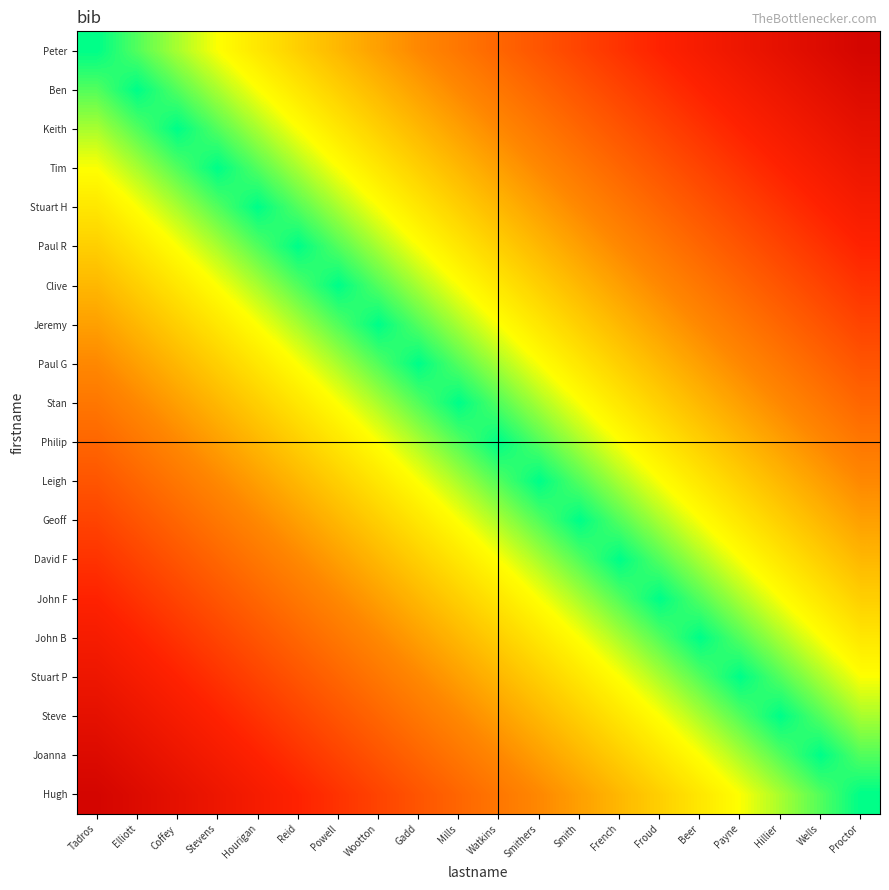

Reading left to right, transcribe all the data shown in this chart.

Peter: Tadros=0.0	Elliott=0.1	Coffey=0.1	Stevens=0.1	Hourigan=0.2	Reid=0.2	Powell=0.3	Wootton=0.3	Gadd=0.4	Mills=0.5	Watkins=0.5	Smithers=0.6	Smith=0.6	French=0.7	Froud=0.7	Beer=0.8	Payne=0.8	Hillier=0.8	Wells=0.9	Proctor=0.9
Ben: Tadros=0.1	Elliott=0.0	Coffey=0.1	Stevens=0.1	Hourigan=0.2	Reid=0.2	Powell=0.2	Wootton=0.3	Gadd=0.4	Mills=0.4	Watkins=0.5	Smithers=0.5	Smith=0.5	French=0.6	Froud=0.6	Beer=0.7	Payne=0.8	Hillier=0.8	Wells=0.8	Proctor=0.9
Keith: Tadros=0.1	Elliott=0.1	Coffey=0.0	Stevens=0.0	Hourigan=0.1	Reid=0.1	Powell=0.2	Wootton=0.2	Gadd=0.3	Mills=0.3	Watkins=0.4	Smithers=0.5	Smith=0.5	French=0.6	Froud=0.6	Beer=0.7	Payne=0.7	Hillier=0.8	Wells=0.8	Proctor=0.8
Tim: Tadros=0.1	Elliott=0.1	Coffey=0.0	Stevens=0.0	Hourigan=0.1	Reid=0.1	Powell=0.1	Wootton=0.2	Gadd=0.2	Mills=0.3	Watkins=0.3	Smithers=0.4	Smith=0.4	French=0.5	Froud=0.5	Beer=0.6	Payne=0.7	Hillier=0.7	Wells=0.8	Proctor=0.8
Stuart H: Tadros=0.2	Elliott=0.2	Coffey=0.1	Stevens=0.1	Hourigan=0.0	Reid=0.0	Powell=0.1	Wootton=0.1	Gadd=0.2	Mills=0.2	Watkins=0.3	Smithers=0.4	Smith=0.4	French=0.5	Froud=0.5	Beer=0.6	Payne=0.6	Hillier=0.6	Wells=0.7	Proctor=0.8
Paul R: Tadros=0.2	Elliott=0.2	Coffey=0.1	Stevens=0.1	Hourigan=0.0	Reid=0.0	Powell=0.0	Wootton=0.1	Gadd=0.2	Mills=0.2	Watkins=0.2	Smithers=0.3	Smith=0.3	French=0.4	Froud=0.4	Beer=0.5	Payne=0.6	Hillier=0.6	Wells=0.7	Proctor=0.7
Clive: Tadros=0.3	Elliott=0.2	Coffey=0.2	Stevens=0.1	Hourigan=0.1	Reid=0.0	Powell=0.0	Wootton=0.0	Gadd=0.1	Mills=0.2	Watkins=0.2	Smithers=0.3	Smith=0.3	French=0.4	Froud=0.4	Beer=0.5	Payne=0.5	Hillier=0.6	Wells=0.6	Proctor=0.6
Jeremy: Tadros=0.3	Elliott=0.3	Coffey=0.2	Stevens=0.2	Hourigan=0.1	Reid=0.1	Powell=0.0	Wootton=0.0	Gadd=0.1	Mills=0.1	Watkins=0.2	Smithers=0.2	Smith=0.2	French=0.3	Froud=0.3	Beer=0.4	Payne=0.5	Hillier=0.5	Wells=0.6	Proctor=0.6
Paul G: Tadros=0.4	Elliott=0.4	Coffey=0.3	Stevens=0.2	Hourigan=0.2	Reid=0.2	Powell=0.1	Wootton=0.1	Gadd=0.0	Mills=0.0	Watkins=0.1	Smithers=0.2	Smith=0.2	French=0.2	Froud=0.3	Beer=0.3	Payne=0.4	Hillier=0.4	Wells=0.5	Proctor=0.5
Stan: Tadros=0.5	Elliott=0.4	Coffey=0.3	Stevens=0.3	Hourigan=0.2	Reid=0.2	Powell=0.2	Wootton=0.1	Gadd=0.0	Mills=0.0	Watkins=0.0	Smithers=0.1	Smith=0.1	French=0.2	Froud=0.2	Beer=0.3	Payne=0.4	Hillier=0.4	Wells=0.5	Proctor=0.5
Philip: Tadros=0.5	Elliott=0.5	Coffey=0.4	Stevens=0.3	Hourigan=0.3	Reid=0.2	Powell=0.2	Wootton=0.2	Gadd=0.1	Mills=0.0	Watkins=0.0	Smithers=0.1	Smith=0.1	French=0.2	Froud=0.2	Beer=0.2	Payne=0.3	Hillier=0.3	Wells=0.4	Proctor=0.4
Leigh: Tadros=0.6	Elliott=0.5	Coffey=0.5	Stevens=0.4	Hourigan=0.4	Reid=0.3	Powell=0.3	Wootton=0.2	Gadd=0.2	Mills=0.1	Watkins=0.1	Smithers=0.0	Smith=0.0	French=0.1	Froud=0.1	Beer=0.2	Payne=0.2	Hillier=0.3	Wells=0.3	Proctor=0.4
Geoff: Tadros=0.6	Elliott=0.5	Coffey=0.5	Stevens=0.4	Hourigan=0.4	Reid=0.3	Powell=0.3	Wootton=0.2	Gadd=0.2	Mills=0.1	Watkins=0.1	Smithers=0.0	Smith=0.0	French=0.1	Froud=0.1	Beer=0.2	Payne=0.2	Hillier=0.2	Wells=0.3	Proctor=0.3
David F: Tadros=0.7	Elliott=0.6	Coffey=0.6	Stevens=0.5	Hourigan=0.5	Reid=0.4	Powell=0.4	Wootton=0.3	Gadd=0.2	Mills=0.2	Watkins=0.2	Smithers=0.1	Smith=0.1	French=0.0	Froud=0.0	Beer=0.1	Payne=0.2	Hillier=0.2	Wells=0.2	Proctor=0.3
John F: Tadros=0.7	Elliott=0.6	Coffey=0.6	Stevens=0.5	Hourigan=0.5	Reid=0.4	Powell=0.4	Wootton=0.3	Gadd=0.3	Mills=0.2	Watkins=0.2	Smithers=0.1	Smith=0.1	French=0.0	Froud=0.0	Beer=0.1	Payne=0.1	Hillier=0.2	Wells=0.2	Proctor=0.2
John B: Tadros=0.8	Elliott=0.7	Coffey=0.7	Stevens=0.6	Hourigan=0.6	Reid=0.5	Powell=0.5	Wootton=0.4	Gadd=0.3	Mills=0.3	Watkins=0.2	Smithers=0.2	Smith=0.2	French=0.1	Froud=0.1	Beer=0.0	Payne=0.1	Hillier=0.1	Wells=0.2	Proctor=0.2
Stuart P: Tadros=0.8	Elliott=0.8	Coffey=0.7	Stevens=0.7	Hourigan=0.6	Reid=0.6	Powell=0.5	Wootton=0.5	Gadd=0.4	Mills=0.4	Watkins=0.3	Smithers=0.2	Smith=0.2	French=0.2	Froud=0.1	Beer=0.1	Payne=0.0	Hillier=0.0	Wells=0.1	Proctor=0.1
Steve: Tadros=0.8	Elliott=0.8	Coffey=0.8	Stevens=0.7	Hourigan=0.6	Reid=0.6	Powell=0.6	Wootton=0.5	Gadd=0.4	Mills=0.4	Watkins=0.3	Smithers=0.3	Smith=0.2	French=0.2	Froud=0.2	Beer=0.1	Payne=0.0	Hillier=0.0	Wells=0.1	Proctor=0.1
Joanna: Tadros=0.9	Elliott=0.8	Coffey=0.8	Stevens=0.8	Hourigan=0.7	Reid=0.7	Powell=0.6	Wootton=0.6	Gadd=0.5	Mills=0.5	Watkins=0.4	Smithers=0.3	Smith=0.3	French=0.2	Froud=0.2	Beer=0.2	Payne=0.1	Hillier=0.1	Wells=0.0	Proctor=0.0
Hugh: Tadros=0.9	Elliott=0.9	Coffey=0.8	Stevens=0.8	Hourigan=0.8	Reid=0.7	Powell=0.6	Wootton=0.6	Gadd=0.5	Mills=0.5	Watkins=0.4	Smithers=0.4	Smith=0.3	French=0.3	Froud=0.2	Beer=0.2	Payne=0.1	Hillier=0.1	Wells=0.0	Proctor=0.0